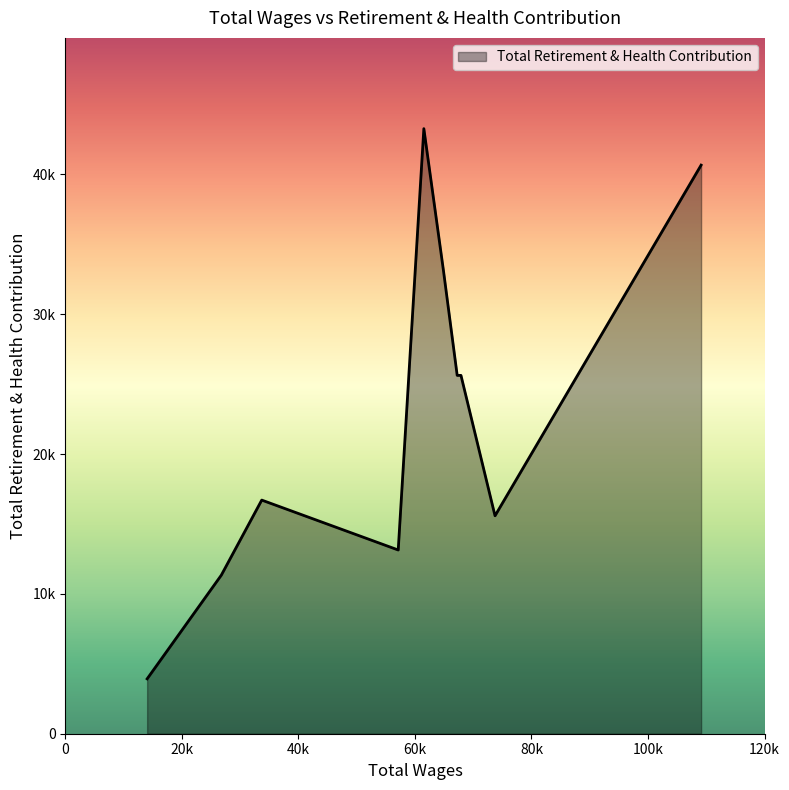

At which category does the chart reach its minimum across all series?

14028.0